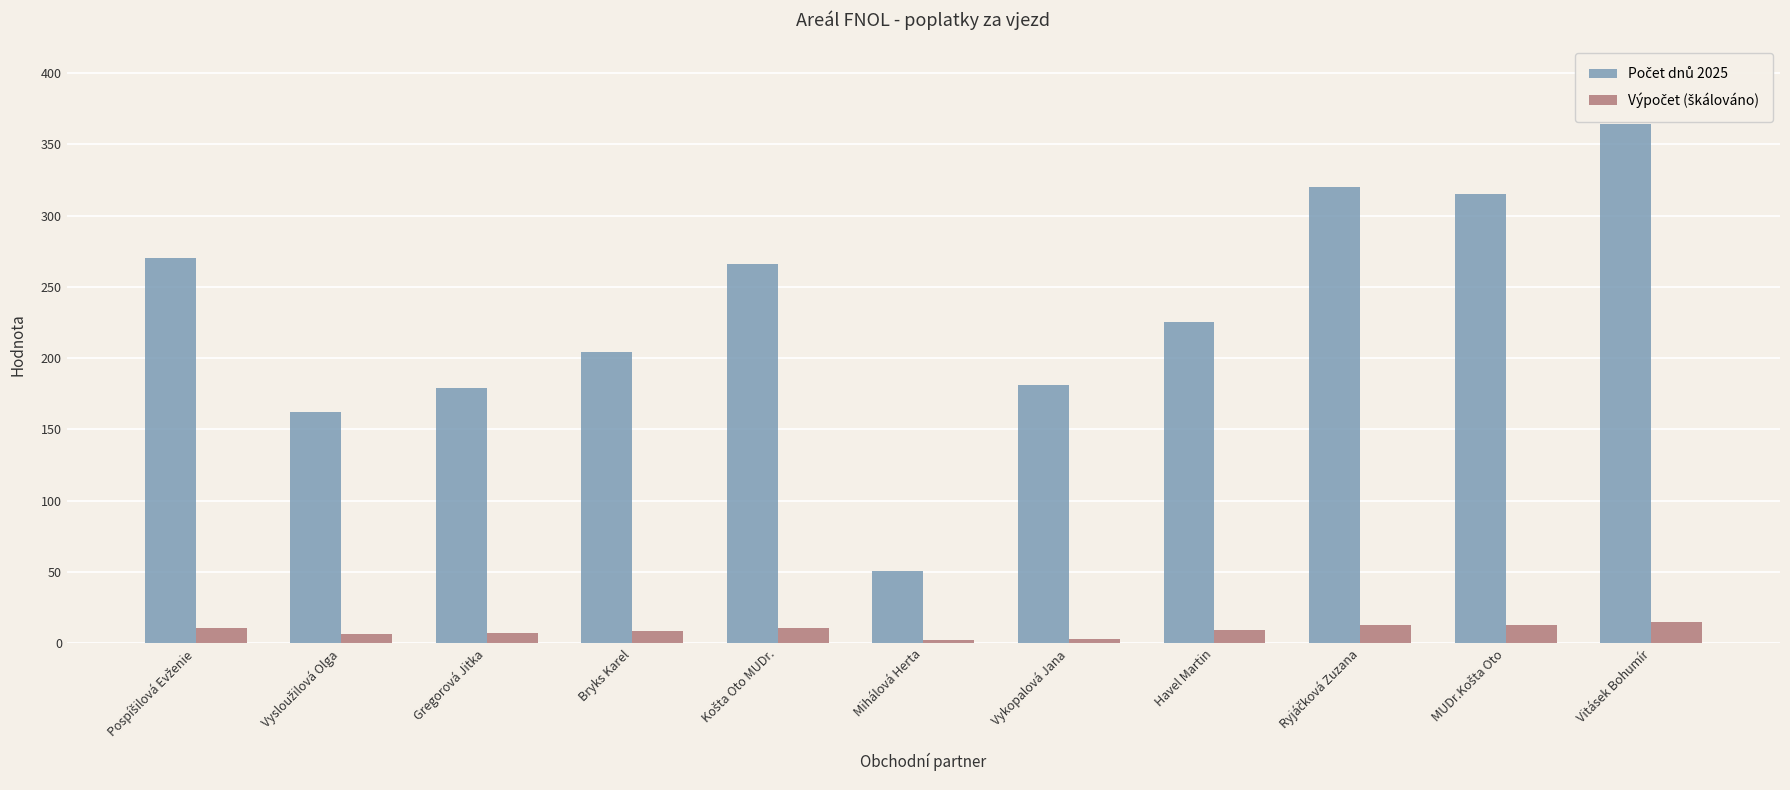

What is the difference between the highest and lowest values at Vykopalová Jana?

178.1